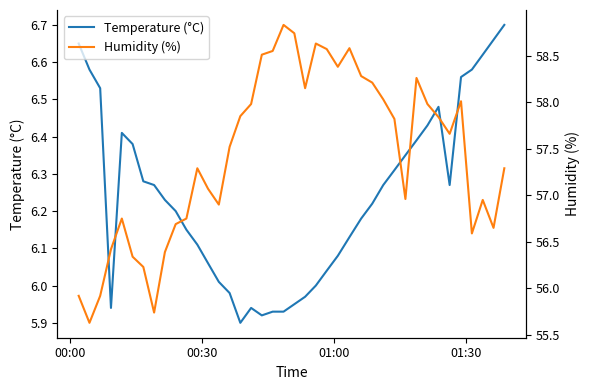

What is the spread (max minus min) of values at 00:00?

49.3